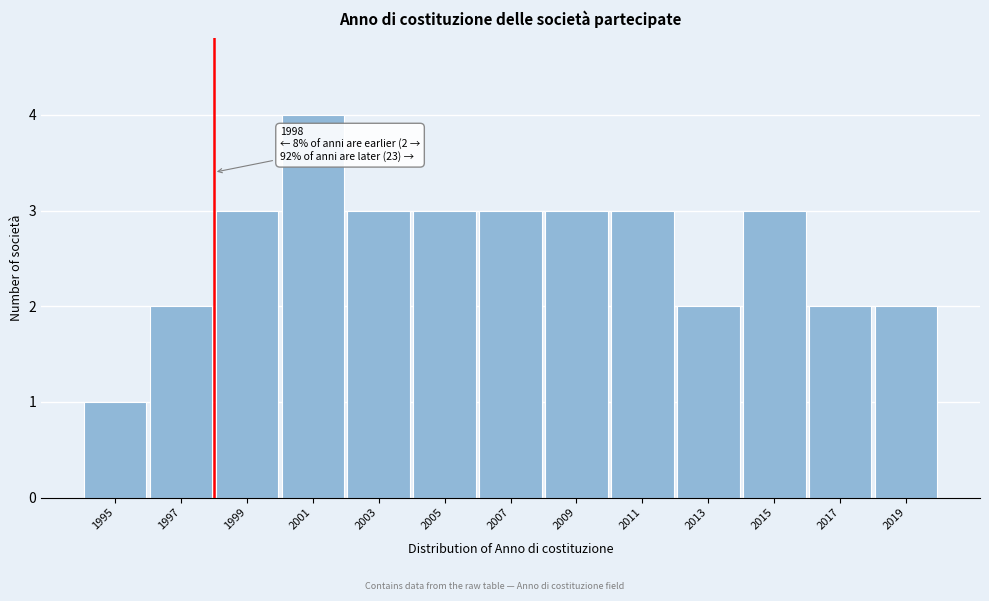

Reading right to left, extract all data points from this chart.

2019=2	2017=2	2015=3	2013=2	2011=3	2009=3	2007=3	2005=3	2003=3	2001=4	1999=3	1997=2	1995=1